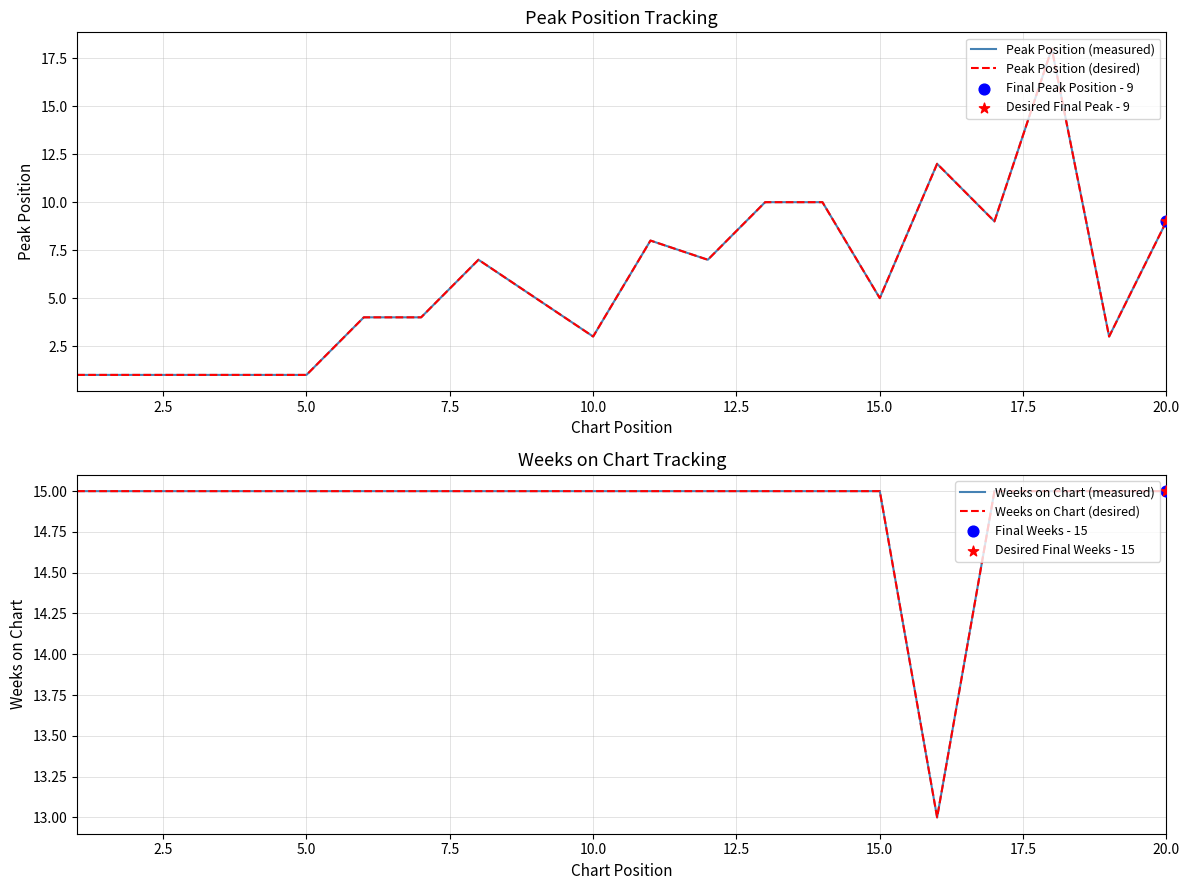

Which series reaches the maximum Y coordinate?

Peak Position (measured)